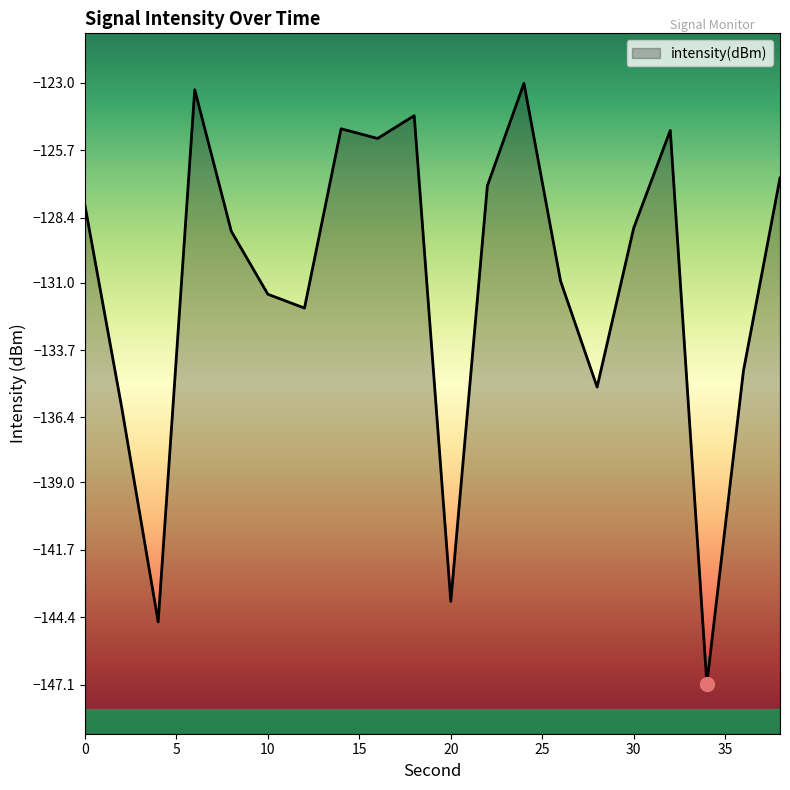

Rank the categories by value from lowest to highest.

34, 4, 20, 2, 28, 36, 12, 10, 26, 8, 30, 0, 22, 38, 16, 32, 14, 18, 6, 24